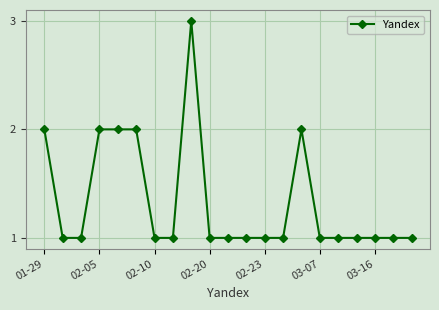

What is the greatest value displayed?

3